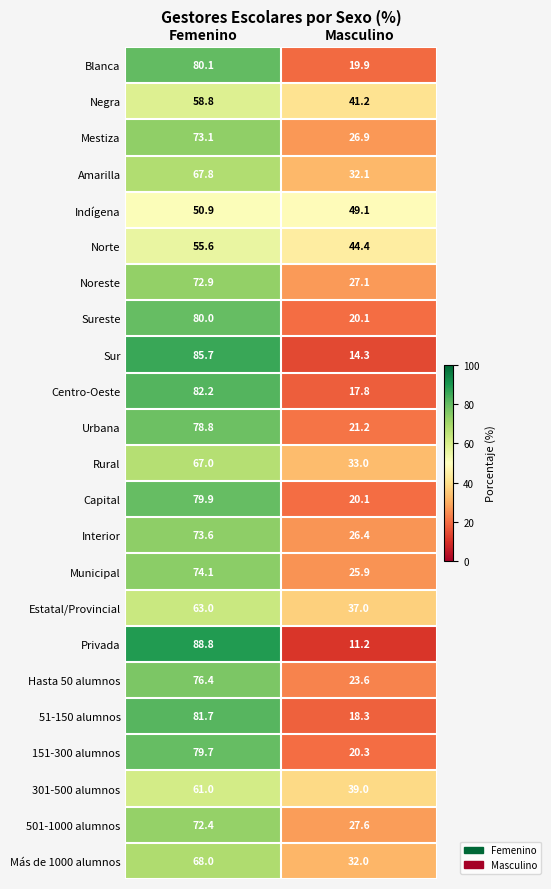

What is the difference between the maximum and minimum values in the Sureste series?

59.9